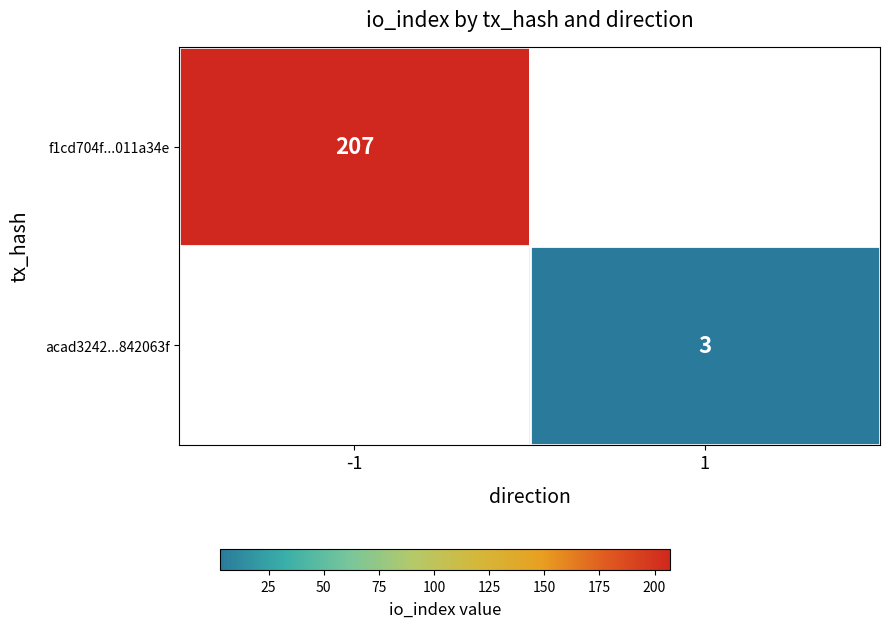

The f1cd704f...011a34e series shows 207 at -1. True or false?

True